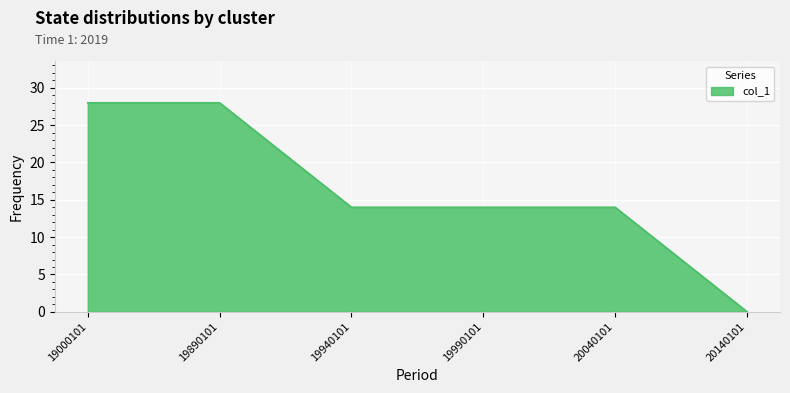

Is it true that the value at 20140101 is 0?

True